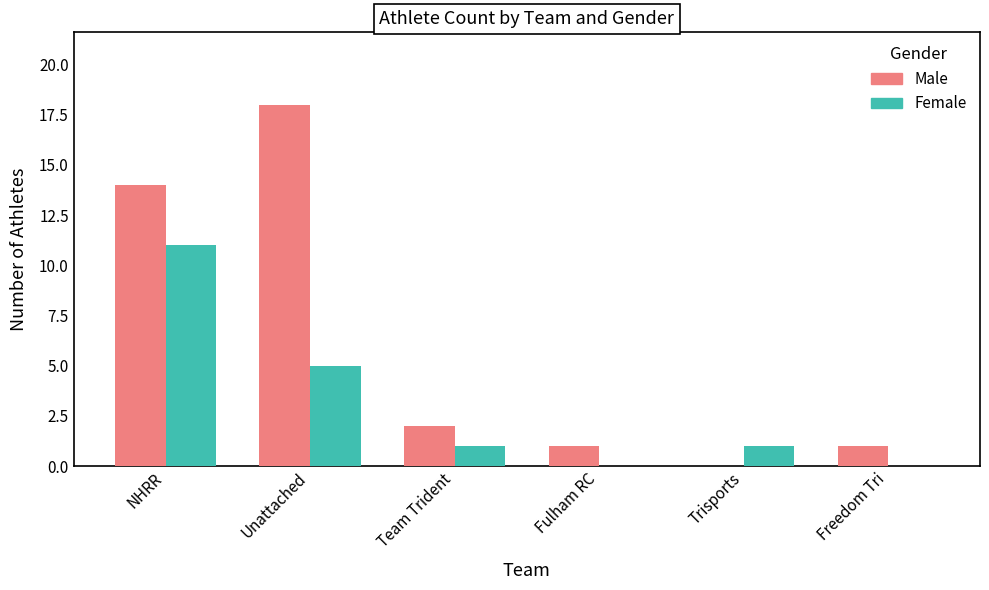

What is the sum of the Female values at Unattached and NHRR?

16